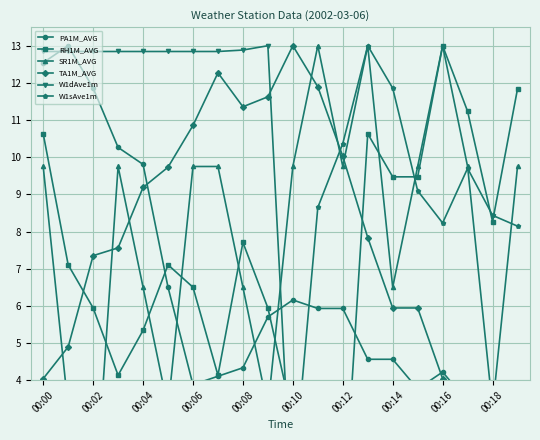

At how many categories does at least one series exceed 12?

14